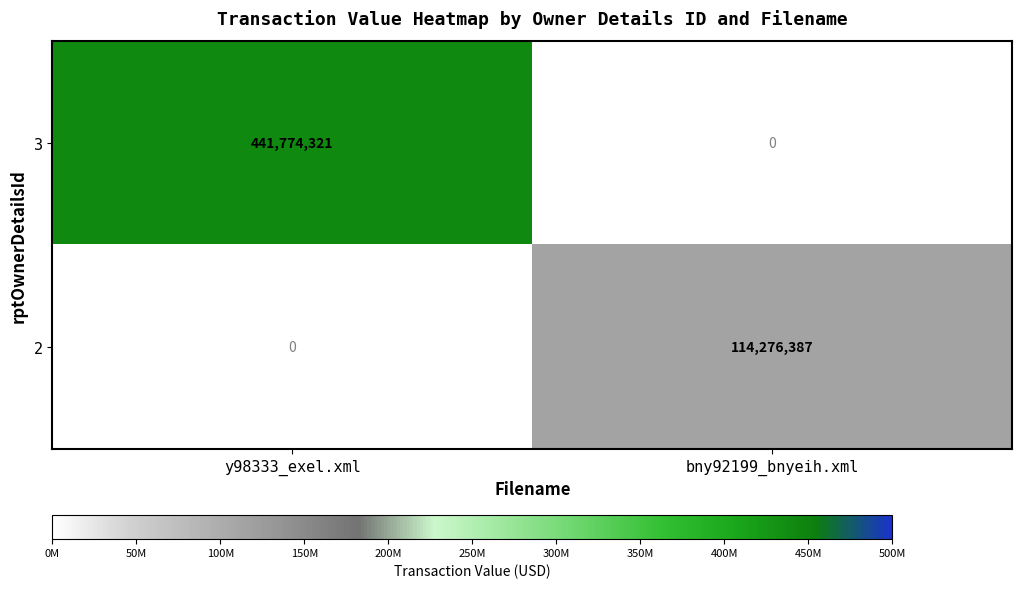

What is the sum of the 2 values at bny92199_bnyeih.xml and y98333_exel.xml?

114276387